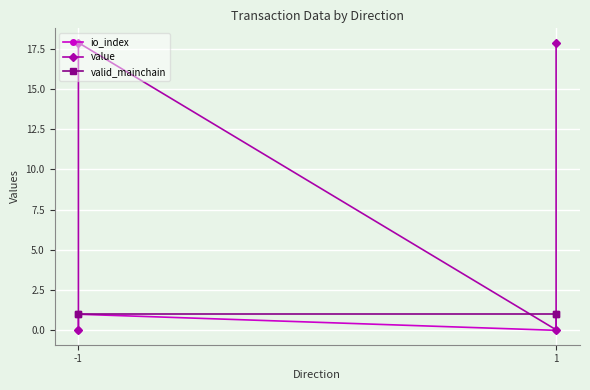

Does the chart display data point markers on the line(s)?

Yes